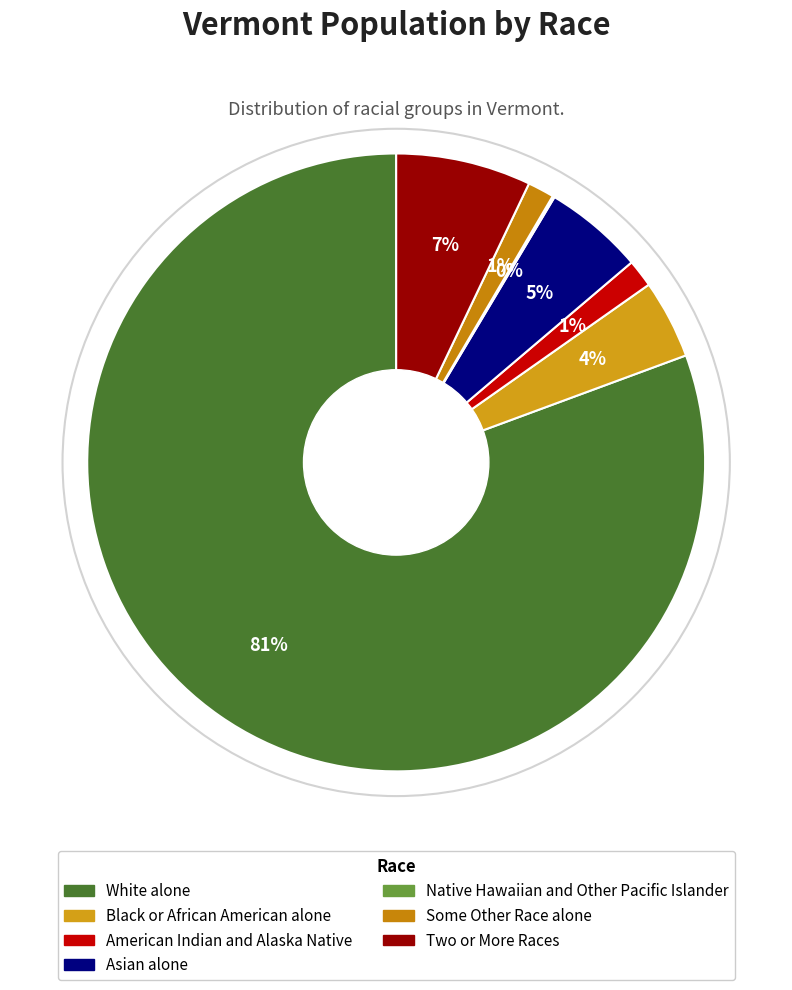

To the nearest percent, what is the combined percentage of Asian alone and Black or African American alone?

9%